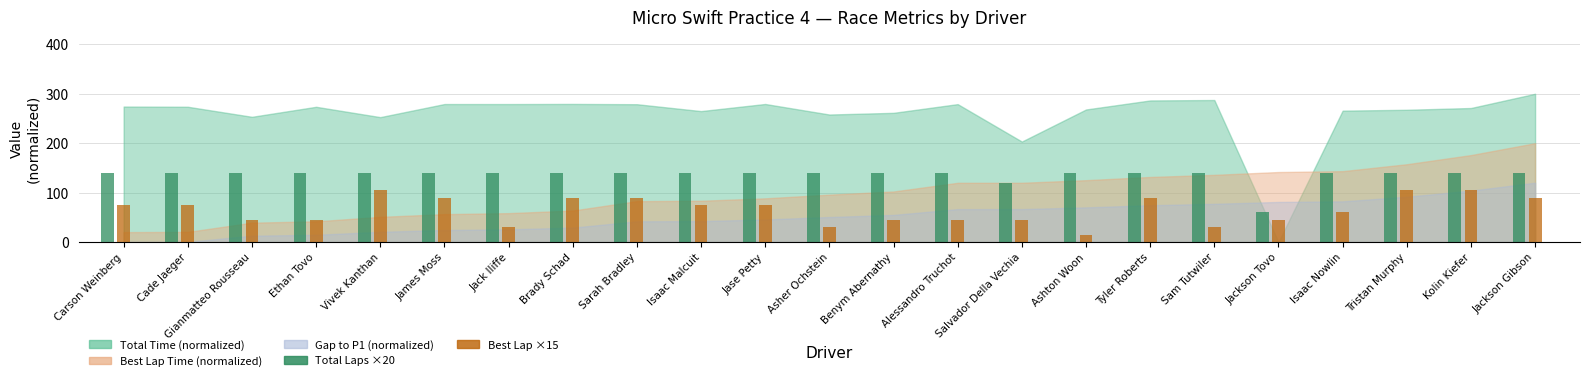

How many categories are shown in the chart?

23